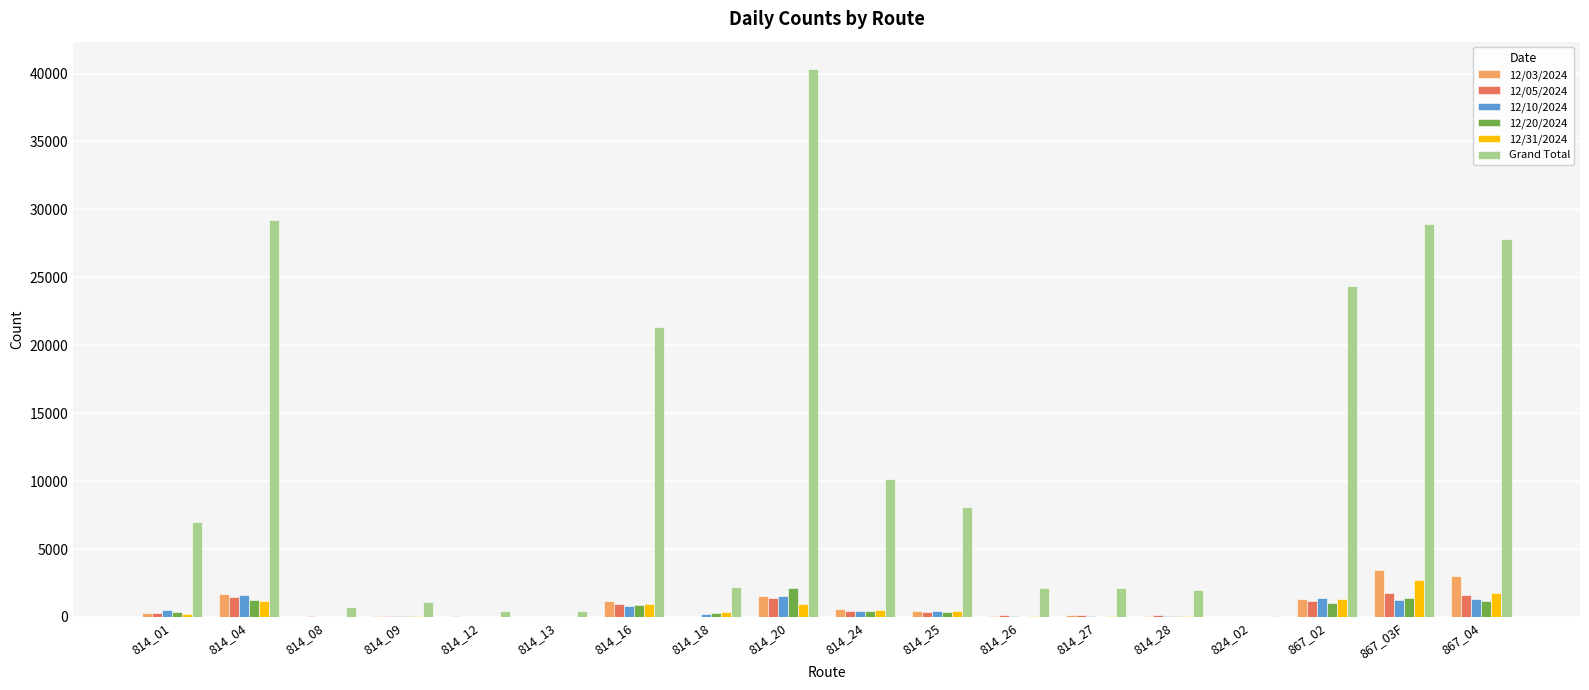

What is the maximum value shown in the chart?

40329